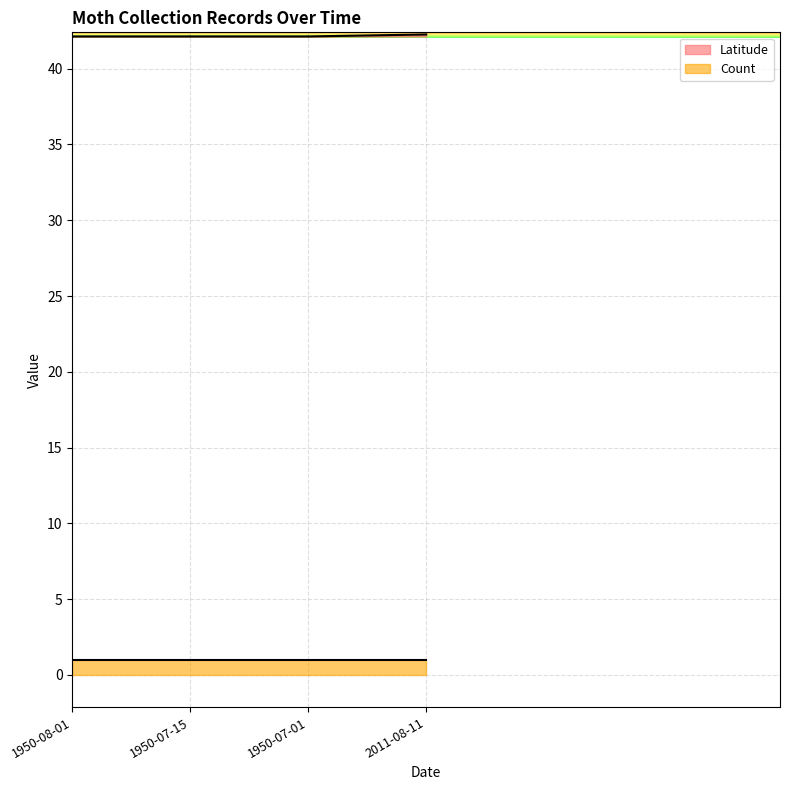

How many lines are shown in the chart?

2